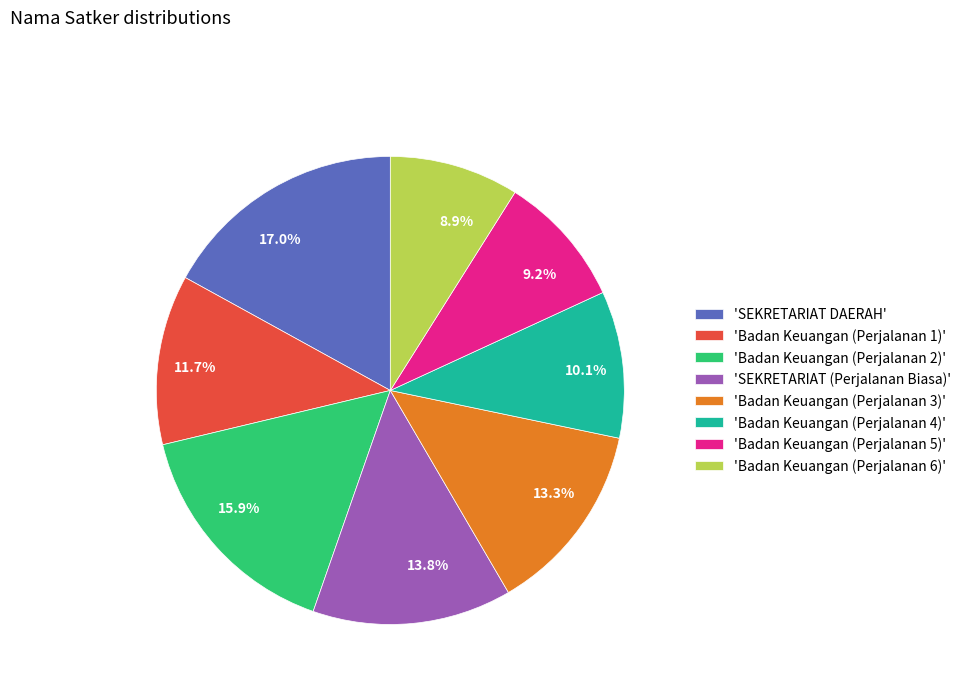

Count the number of slices in the pie.

8